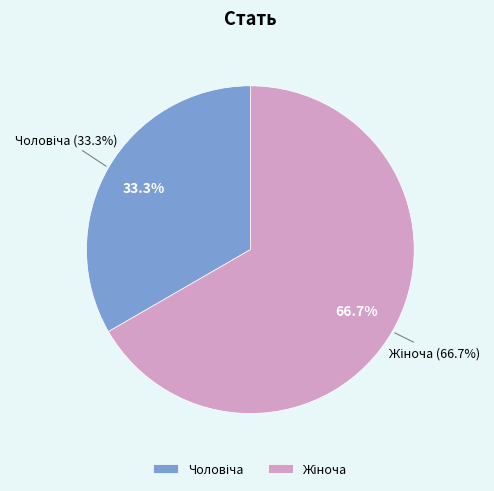

Rank the categories by value from highest to lowest.

Жіноча, Чоловіча